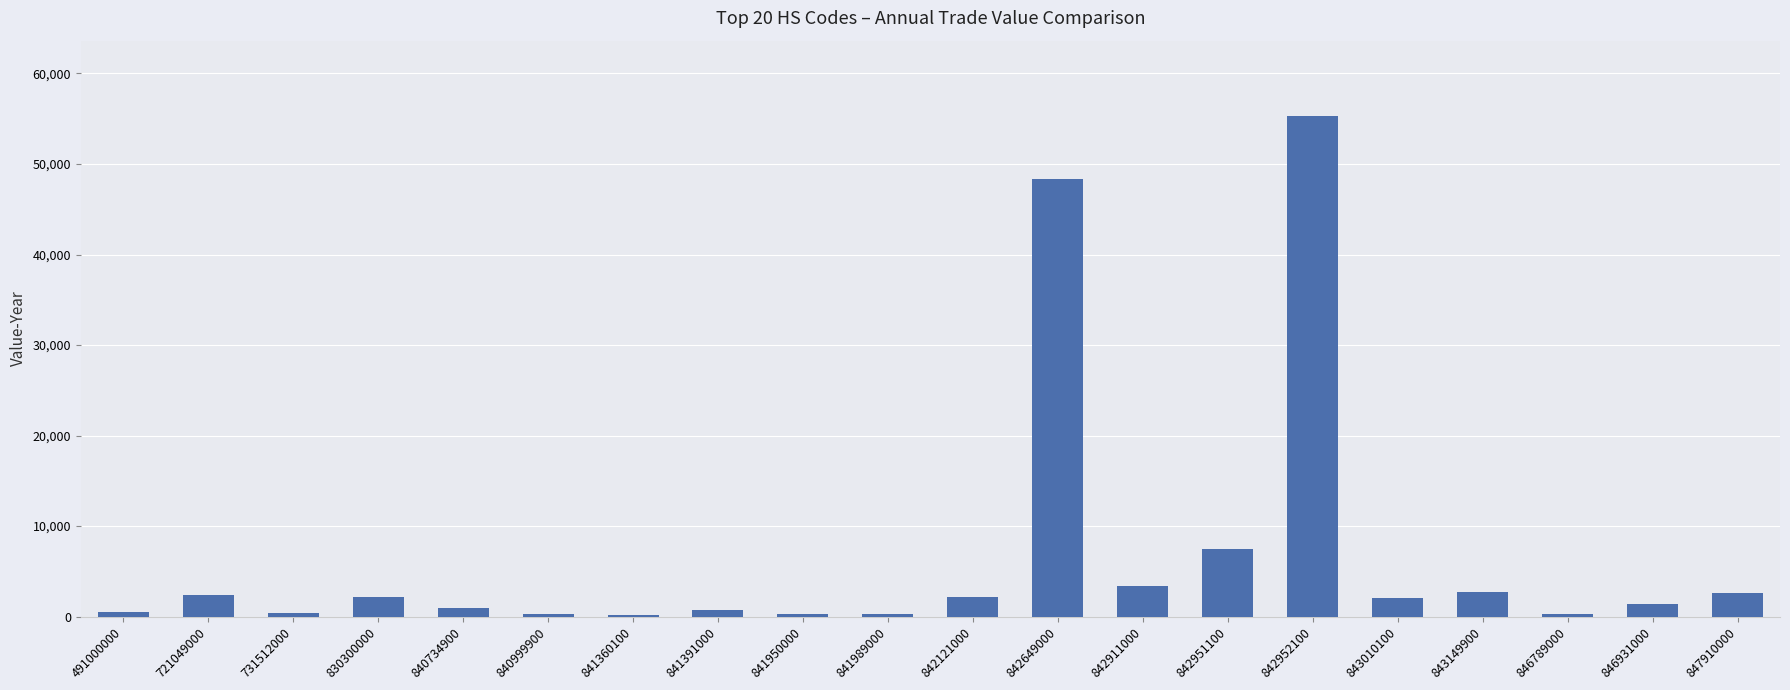

The value at 842911000 is 5839. True or false?

False